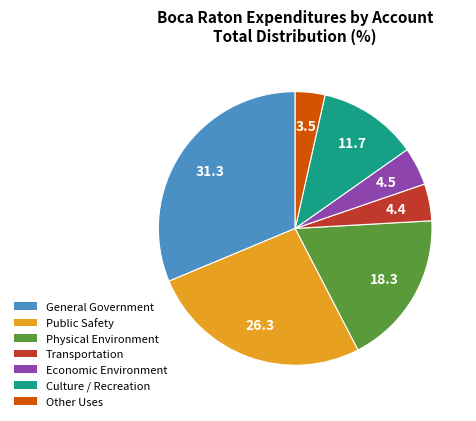

Is there a majority slice in this chart?

No